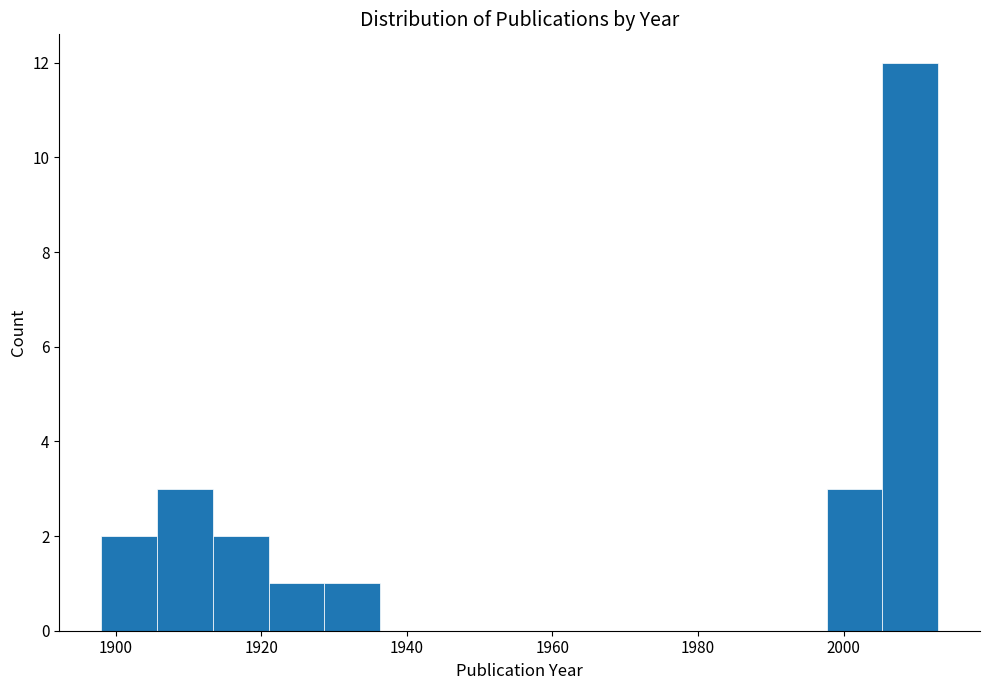

Read against the x-axis, roughly where is the centre of the tallest bar?

2010